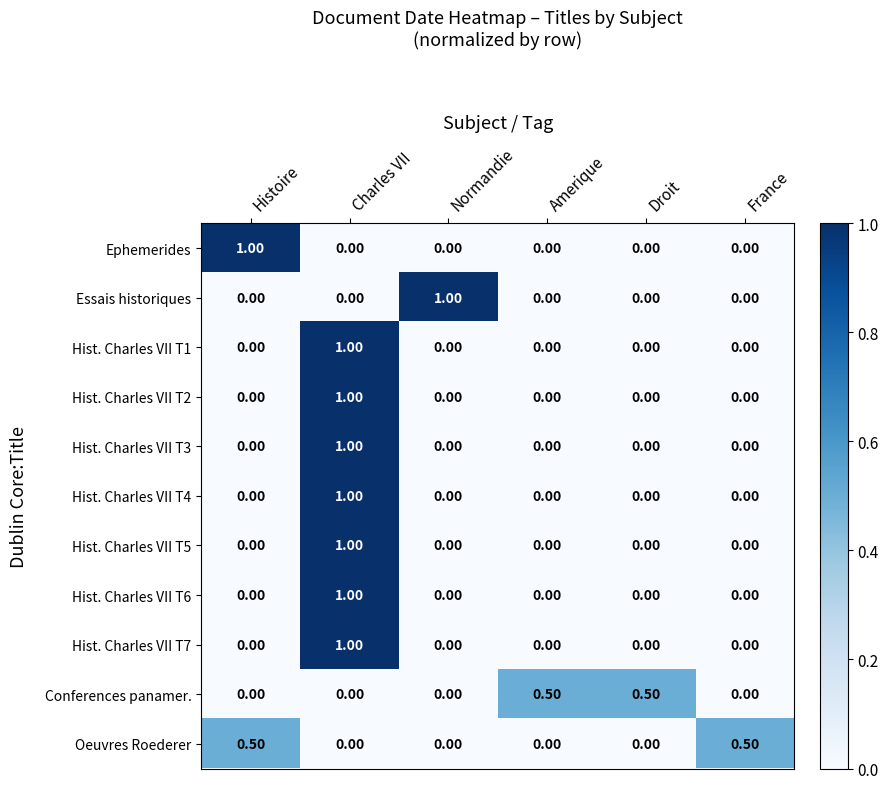

What is the difference between the maximum and minimum values in the Hist. Charles VII T5 series?

1.0